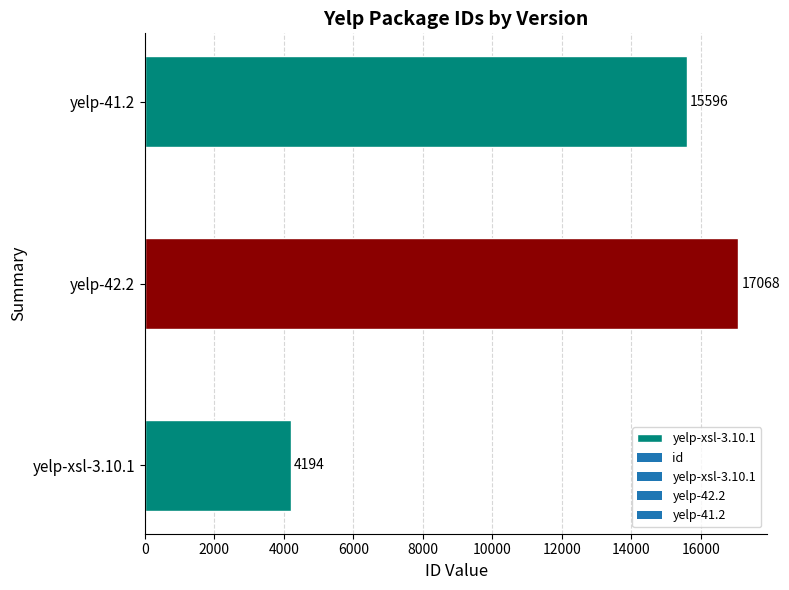

What is the minimum value shown in the chart?

4194